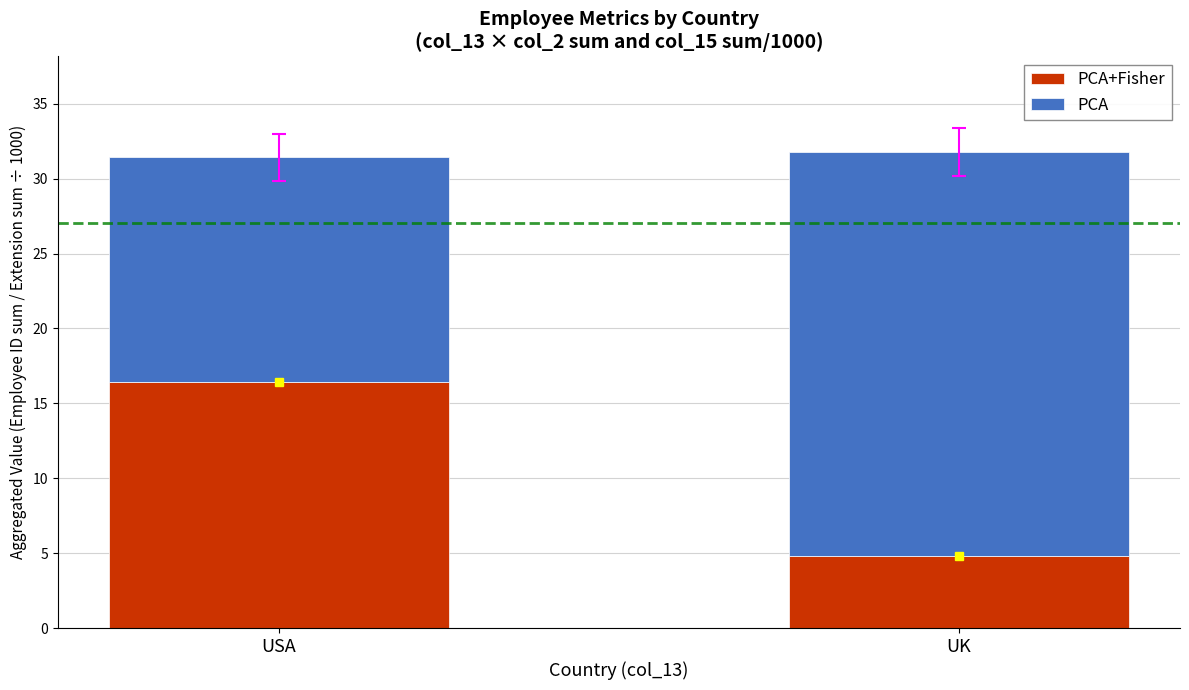

What is the total value across all series at UK?

31.8